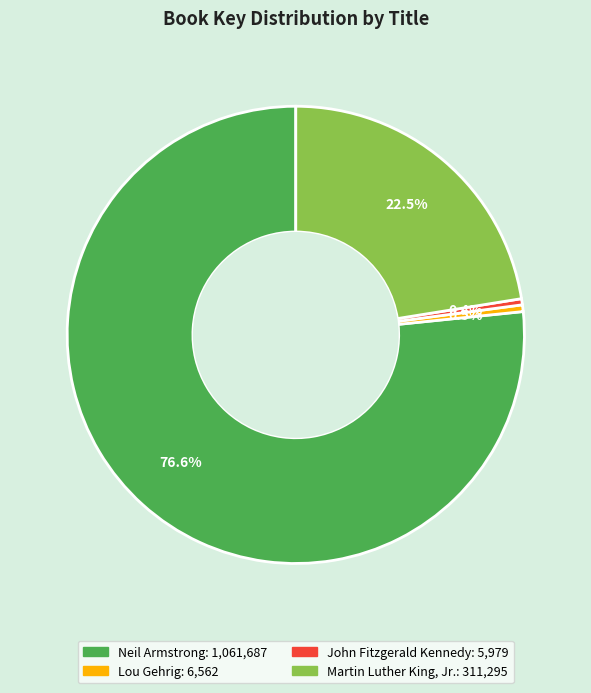

Between Martin Luther King, Jr. and John Fitzgerald Kennedy, which is larger?

Martin Luther King, Jr.